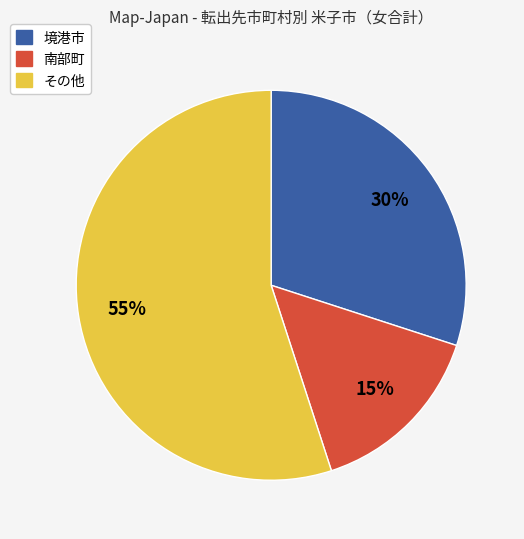

Is there a majority slice in this chart?

Yes